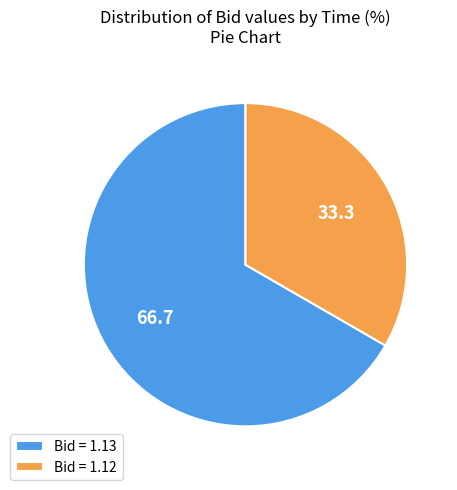

Which slice represents more than half of the pie?

Bid = 1.13